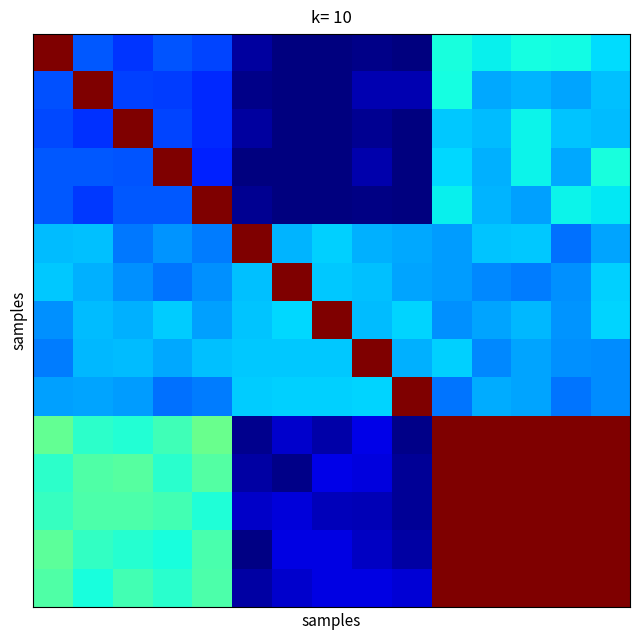

At which category does the chart reach its minimum across all series?

6